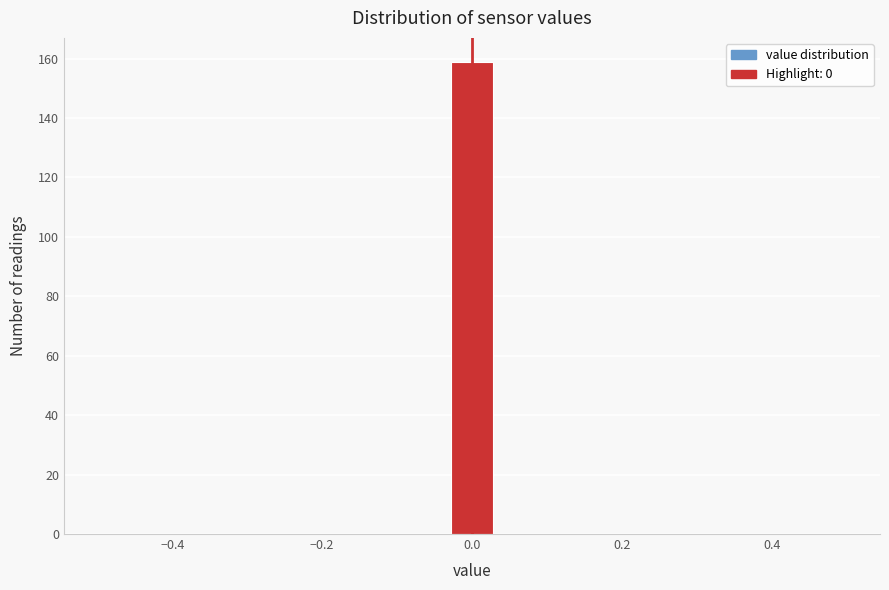

Read against the x-axis, roughly where is the centre of the tallest bar?

0.00